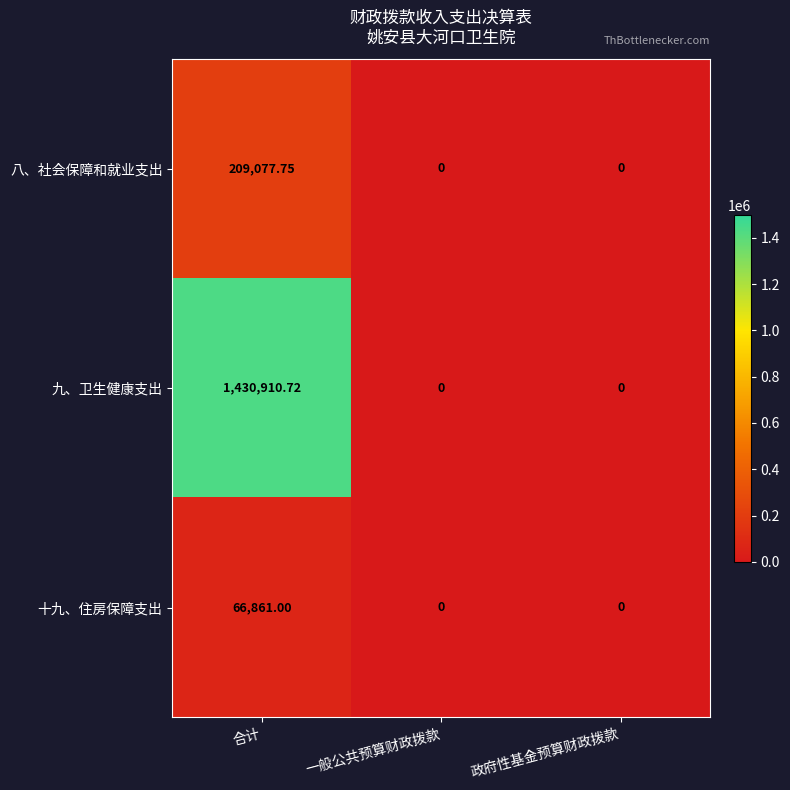

At which category is the sum across all series the highest?

合计